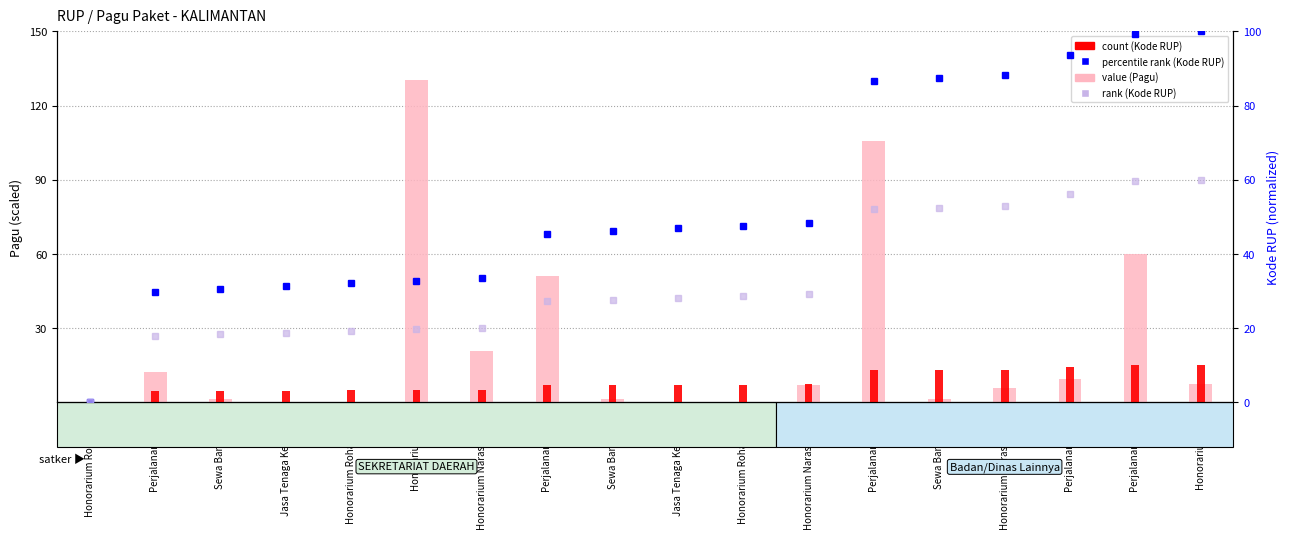

What is the label of the 17th bar from the right?

Perjalanan Dinas 1